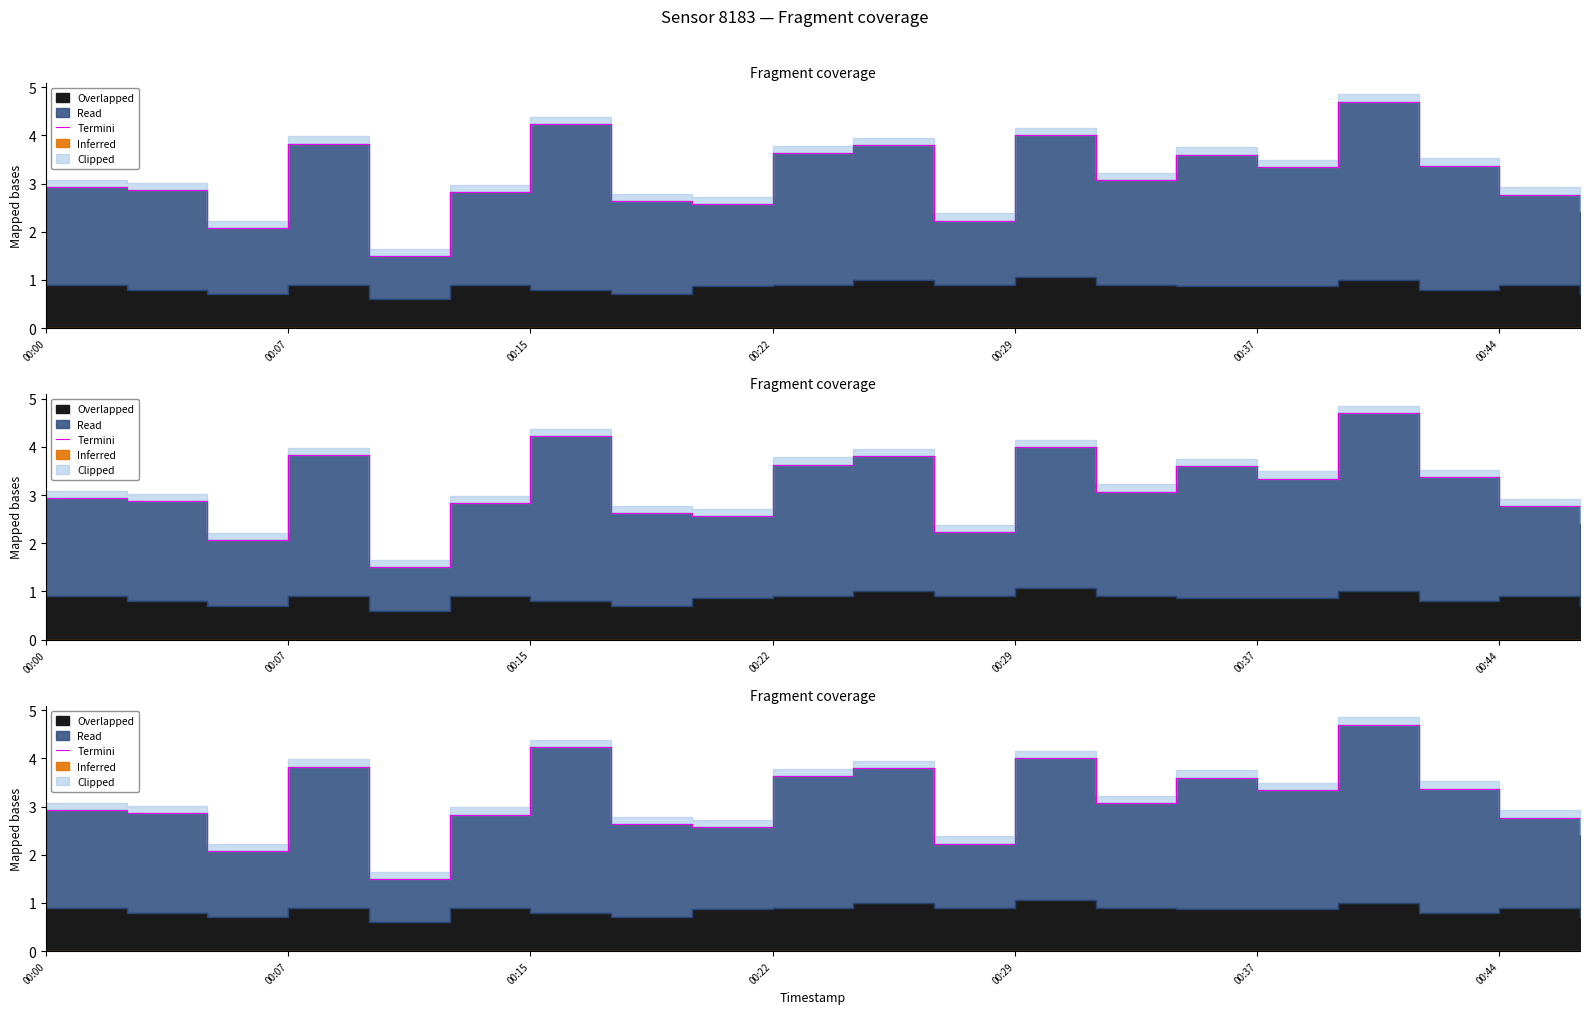

What is the sum of the values at 18 and 13?

5.8